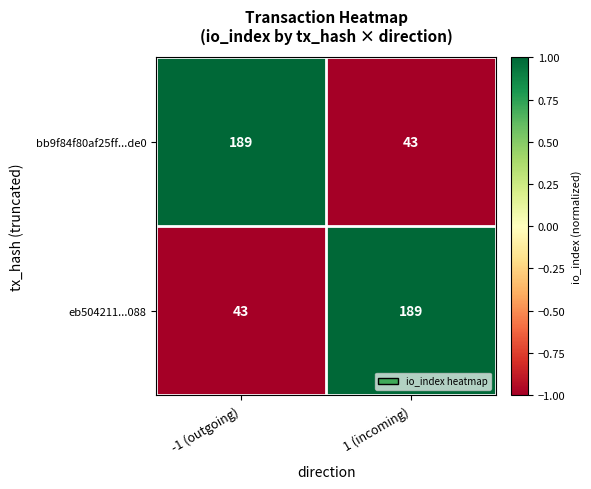

List the labels in order of eb504211...088 value, smallest first.

-1 (outgoing), 1 (incoming)